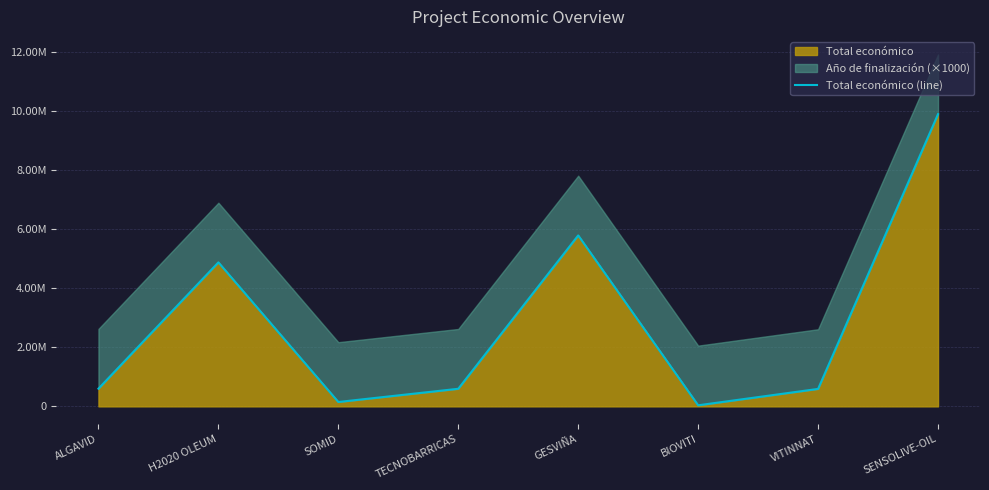

What is the average value?

2818075